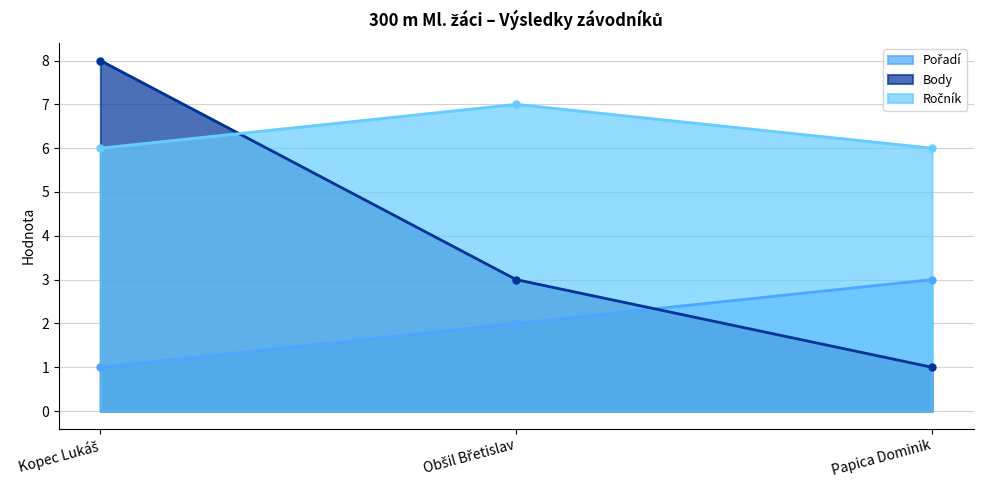

Is the value of Pořadí at Obšil Břetislav greater than the value of Ročník at Kopec Lukáš?

No